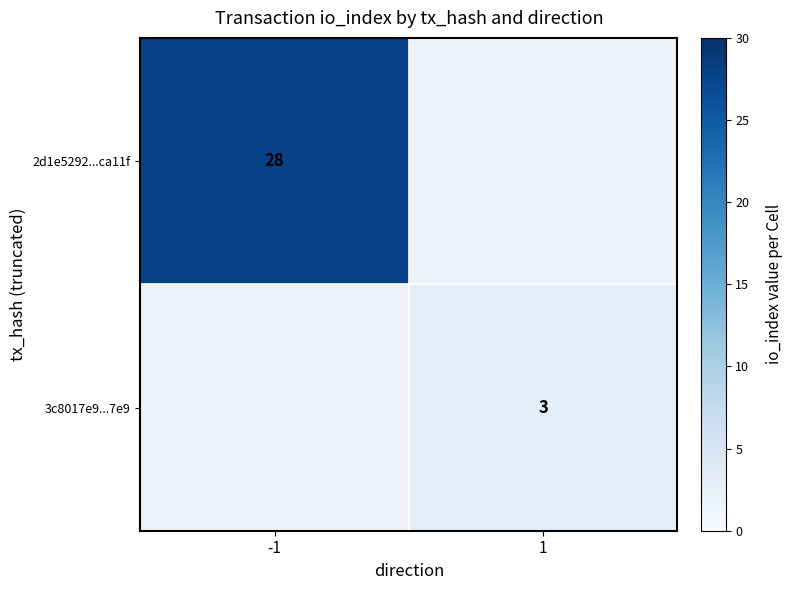

Is it true that 2d1e5292...ca11f equals 28 at -1?

True